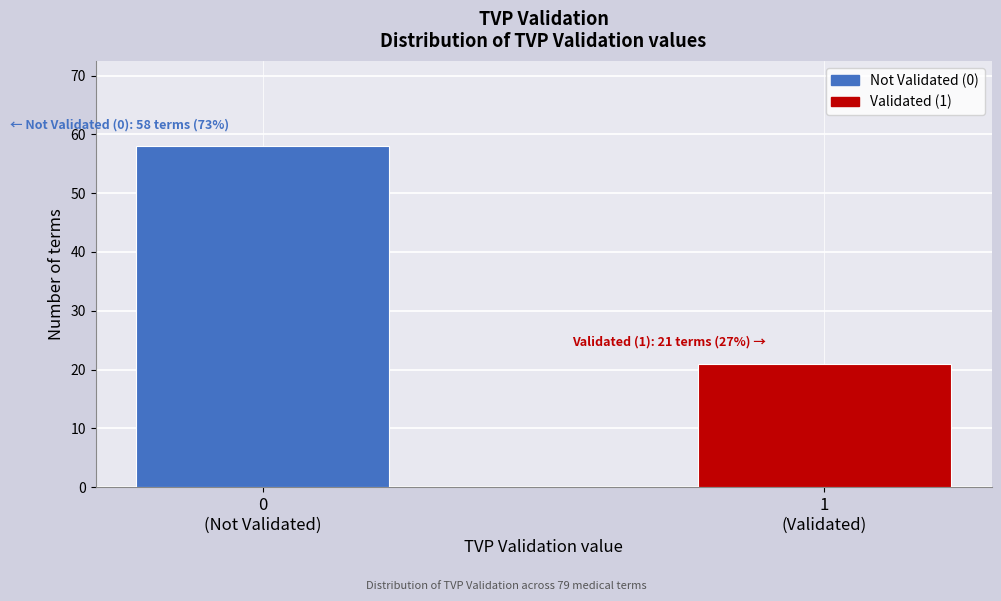

Reading left to right, what are all the values shown in this chart?

58	21